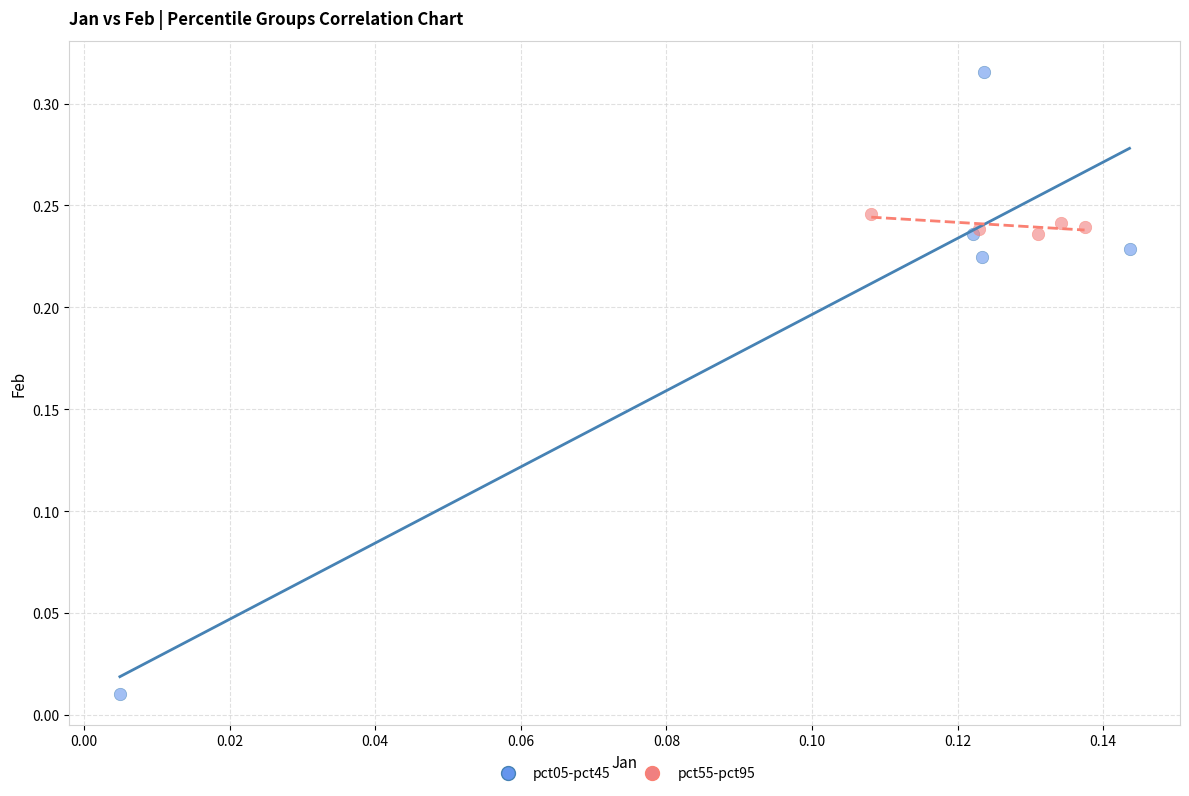

Which series has the largest Y range (max minus min)?

pct05-pct45